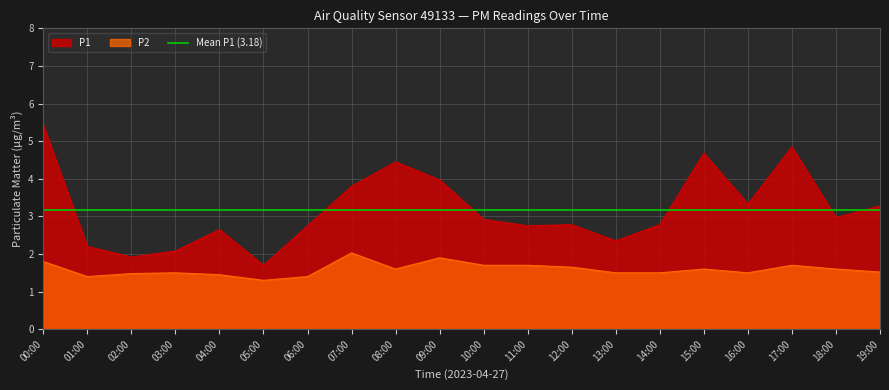

What value does the P2 series have at 19:00?

1.5